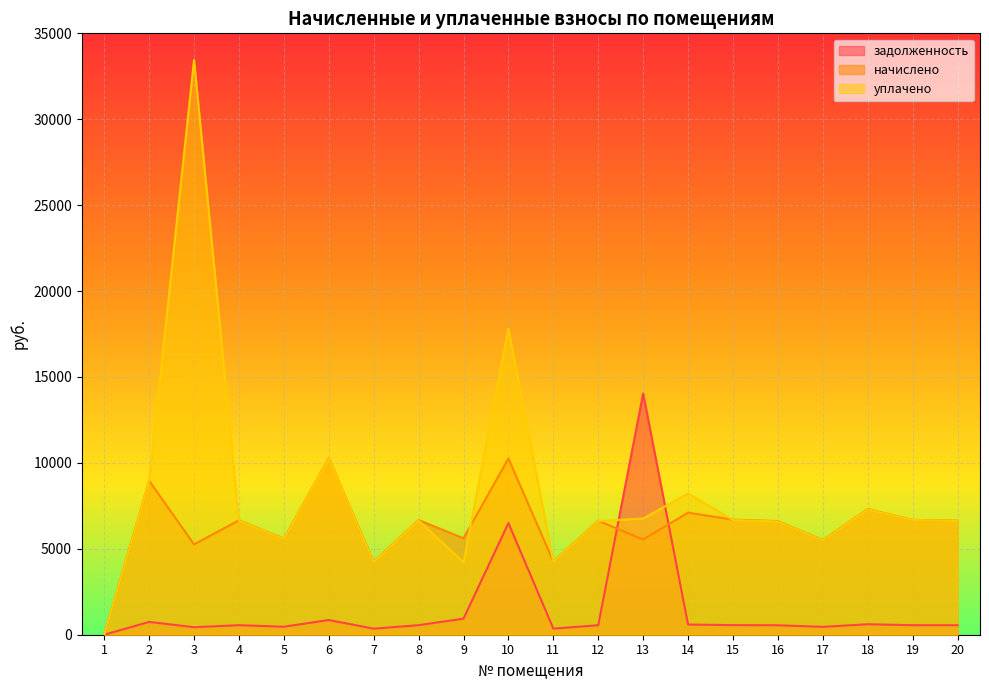

Which series has the widest spread of values?

уплачено